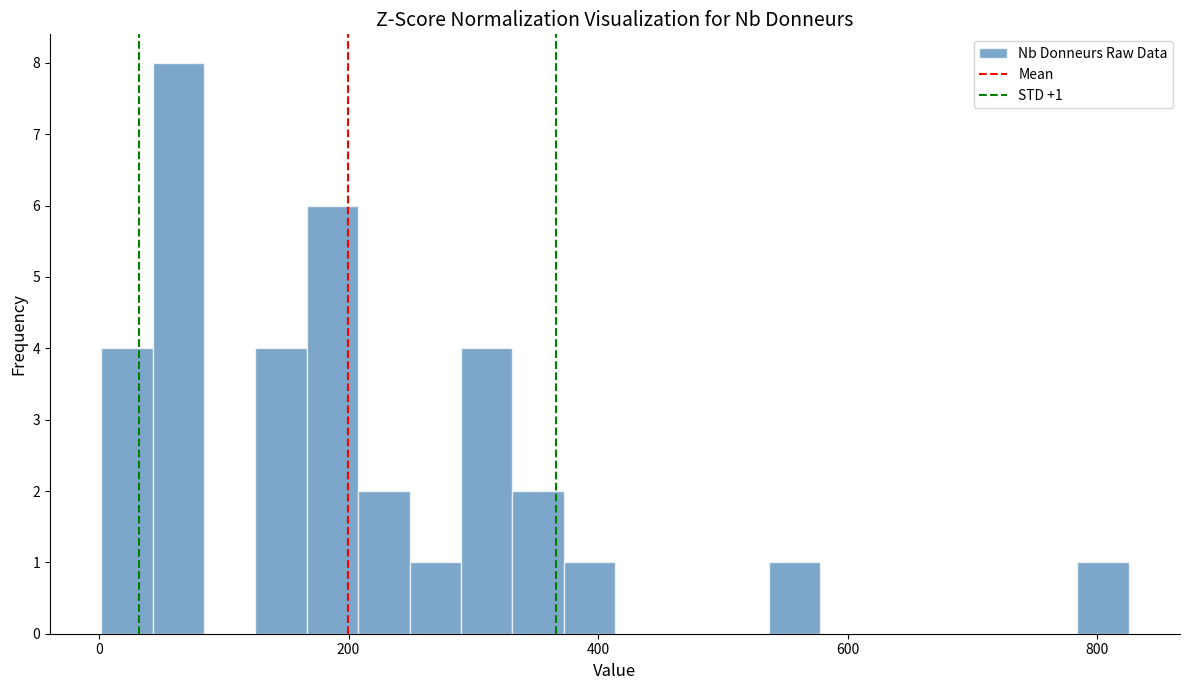

Read against the x-axis, roughly where is the centre of the tallest bar?

60